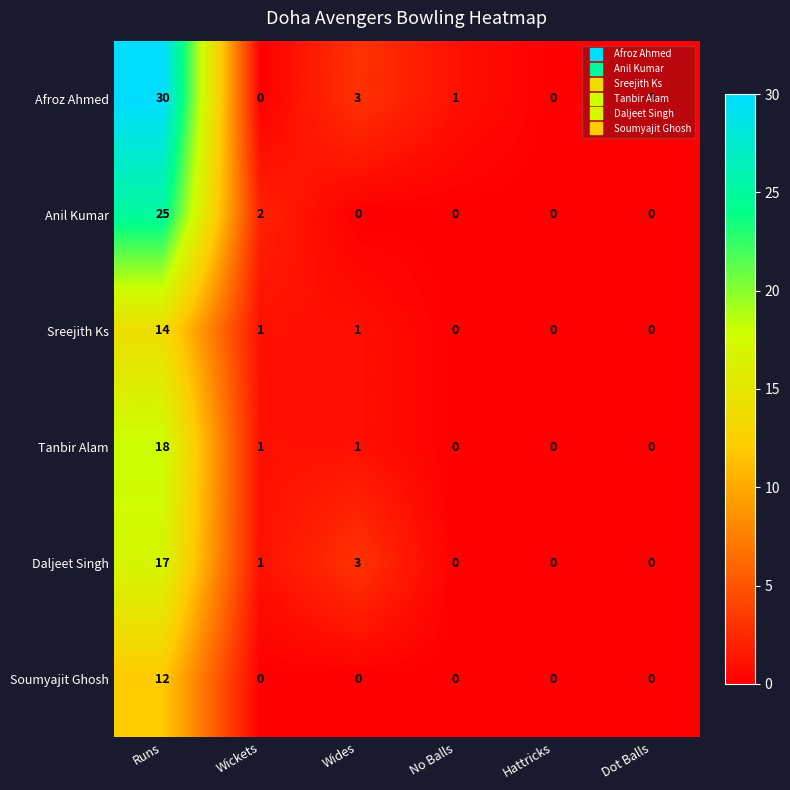

List the series in order of their peak value, highest first.

Afroz Ahmed, Anil Kumar, Tanbir Alam, Daljeet Singh, Sreejith Ks, Soumyajit Ghosh